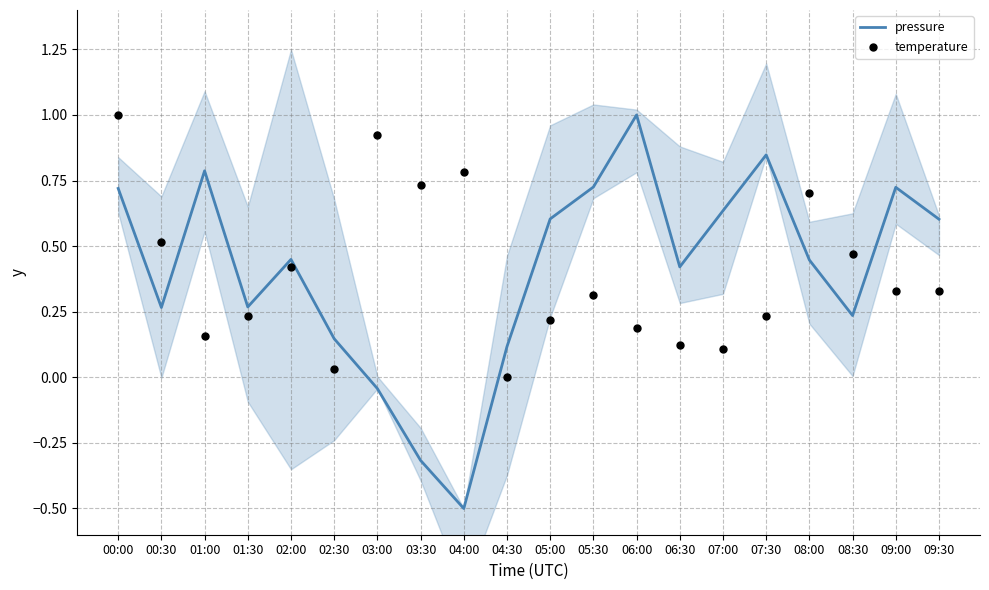

At how many categories does at least one series exceed 0?

20